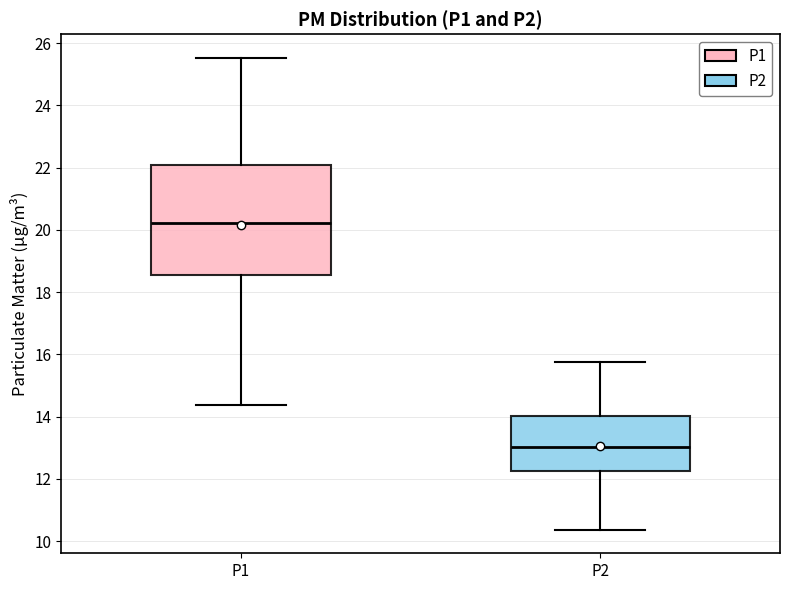

Comparing the boxes themselves (not the whiskers), which one is the tallest?

P1